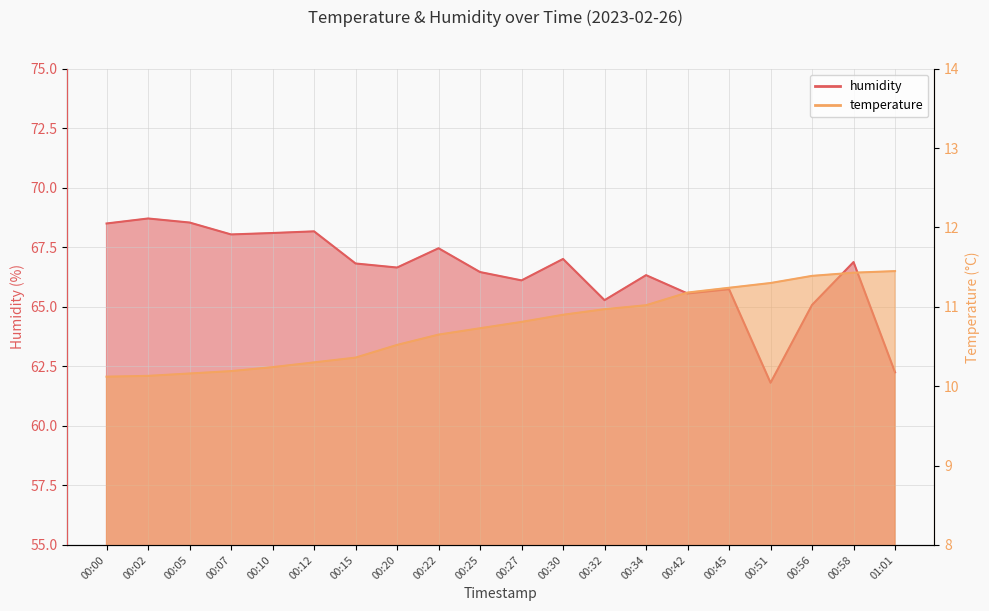

How many interior local valleys does the humidity series have?

6